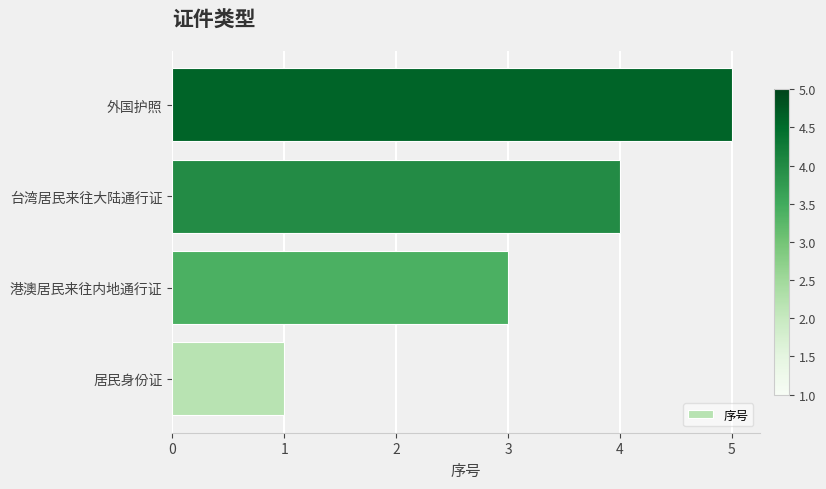

What is the change in value from 港澳居民来往内地通行证 to 台湾居民来往大陆通行证?

+1